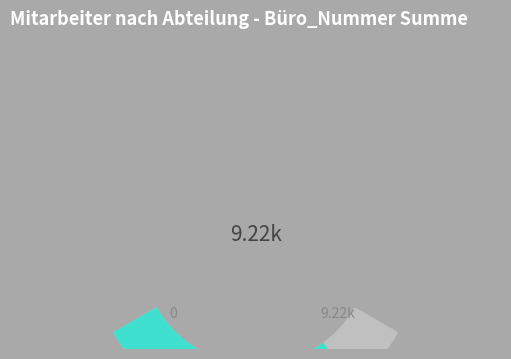

Rank the categories by value from lowest to highest.

Betrieb, Vertrieb, Finanzen, Büro des Vorsitzenden, Marketing, Forschung u. Entwicklung